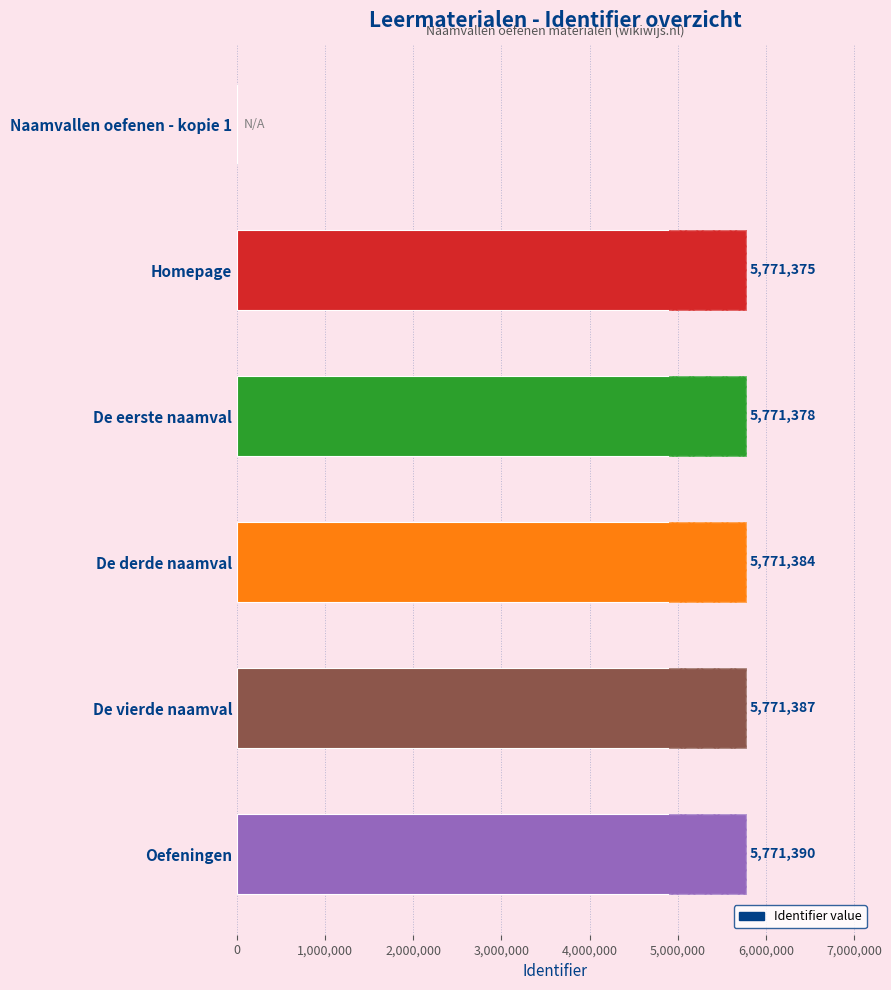

Does the chart contain stacked bars?

No